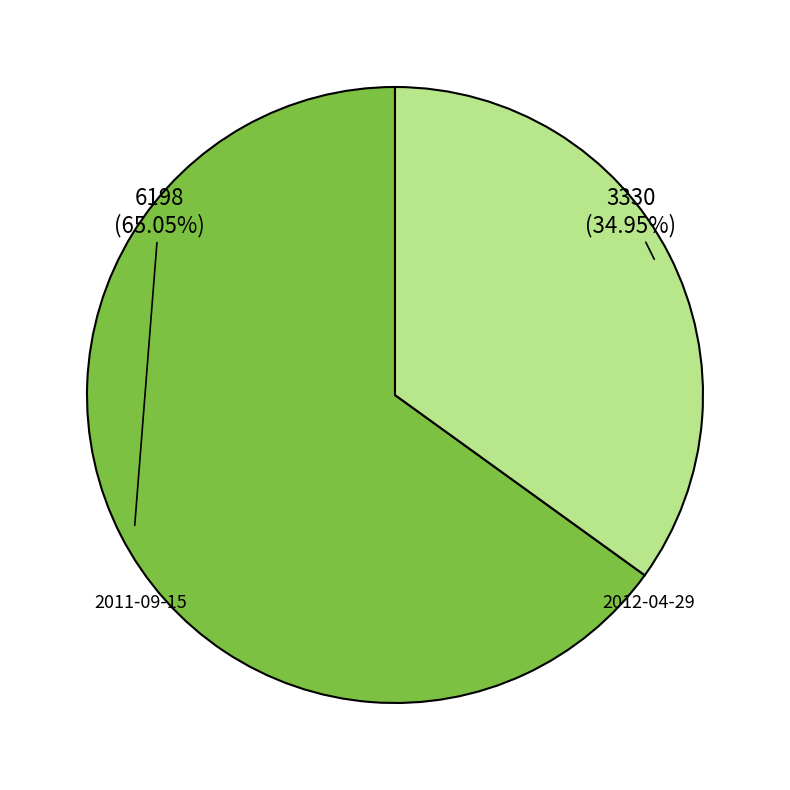

Is the sum of 2012-04-29 and 2011-09-15 greater than half?

Yes